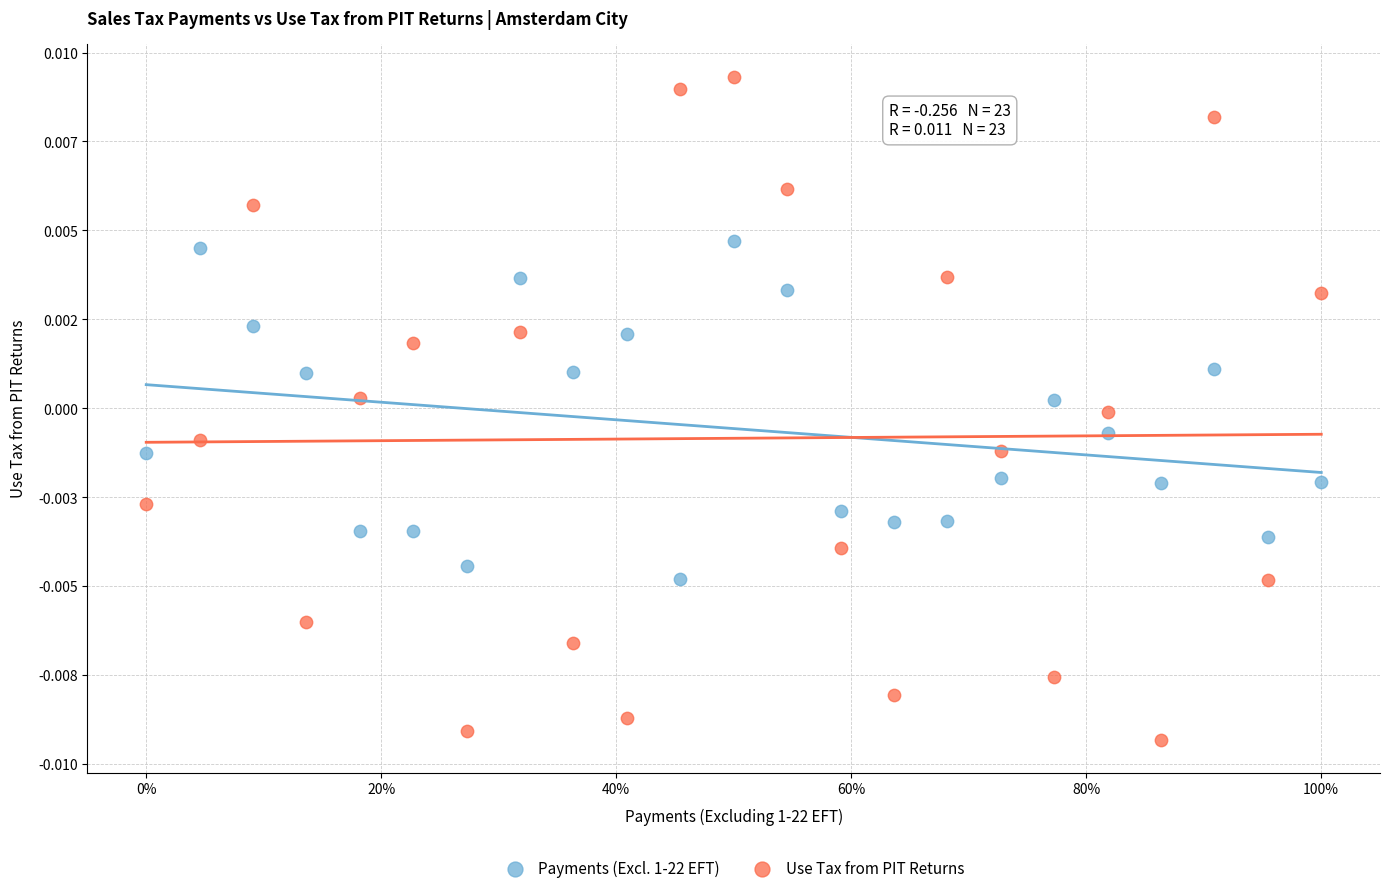

Which series has the widest spread of Y values?

Use Tax from PIT Returns